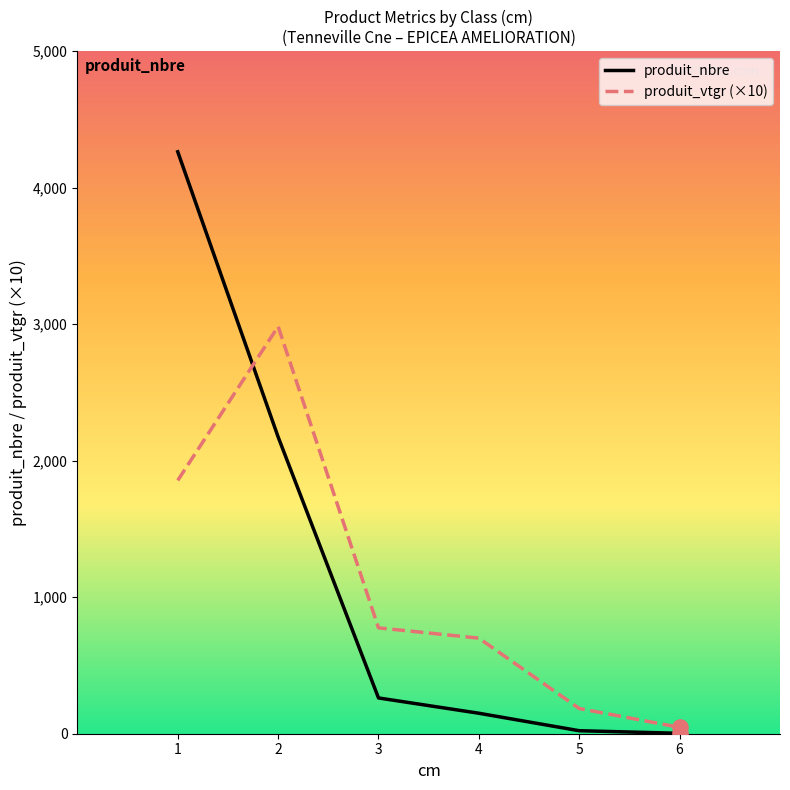

What are all the series names shown in the legend?

produit_nbre, produit_vtgr (×10)